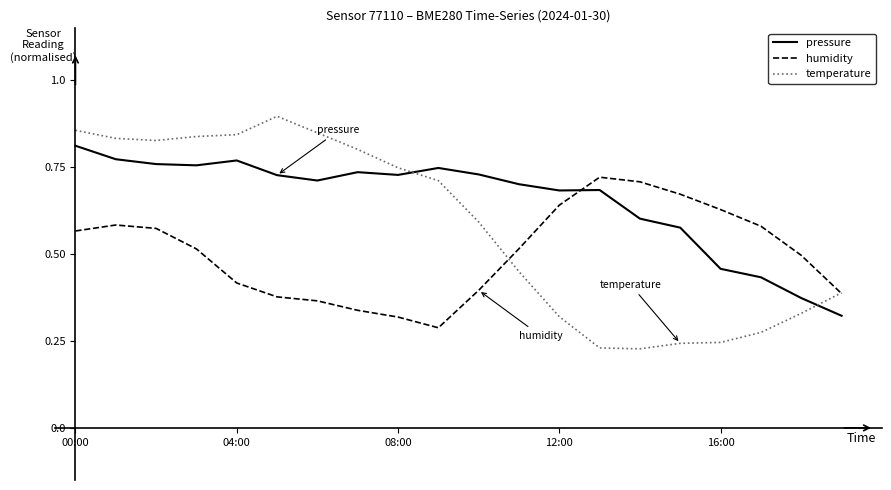

Which series has the largest total across all categories?

pressure